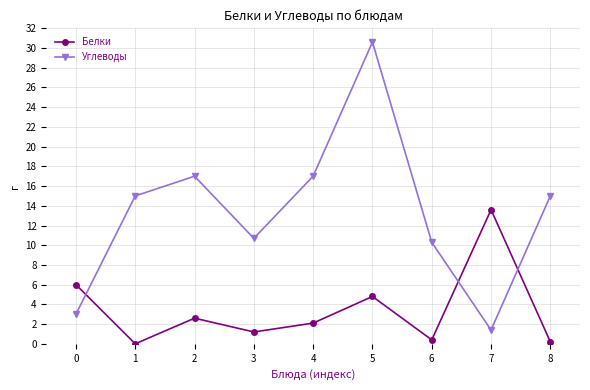

In Белки, how many points are higher than both neighbors (excluding endpoints)?

3